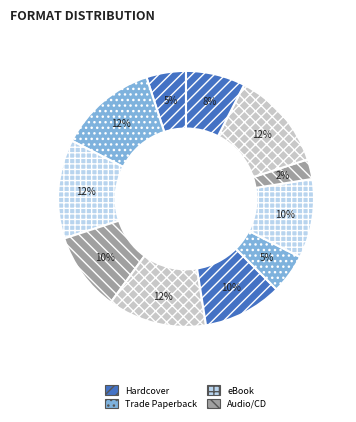

To the nearest percent, what is the average slice percentage?

9%